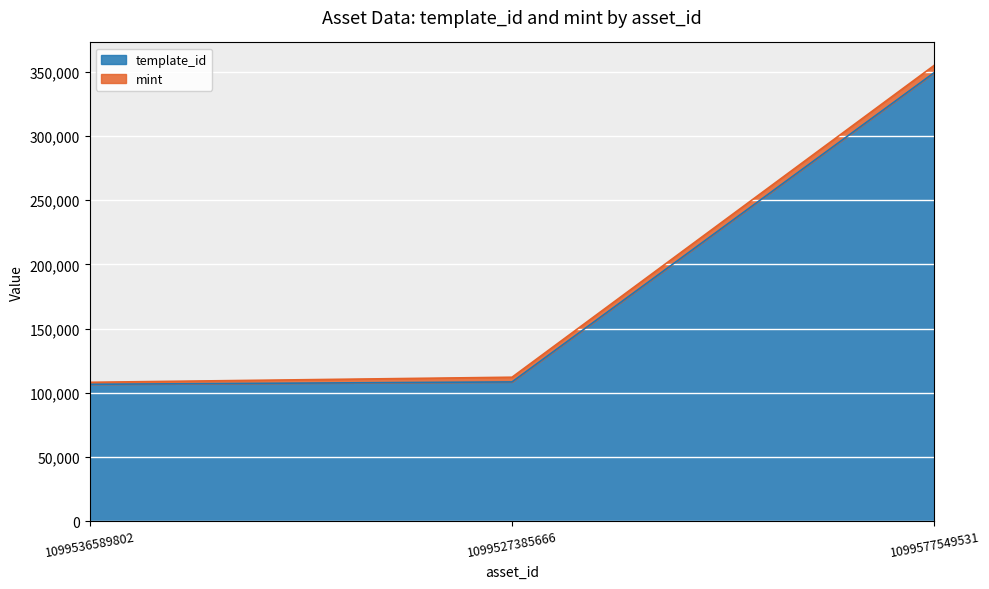

What is the value of the 1st point from the left?

106640